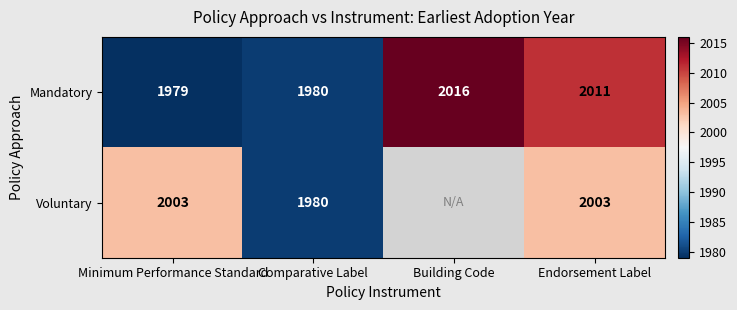

True or false: Voluntary has a value of 688.8 at Comparative Label.

False